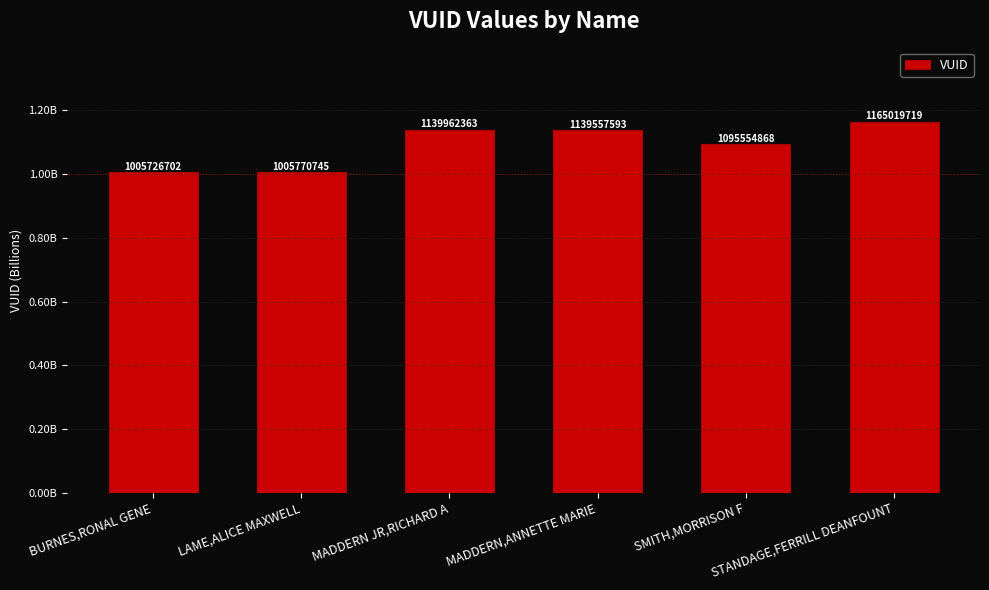

Rank the categories by value from highest to lowest.

STANDAGE,FERRILL DEANFOUNT, MADDERN JR,RICHARD A, MADDERN,ANNETTE MARIE, SMITH,MORRISON F, LAME,ALICE MAXWELL, BURNES,RONAL GENE